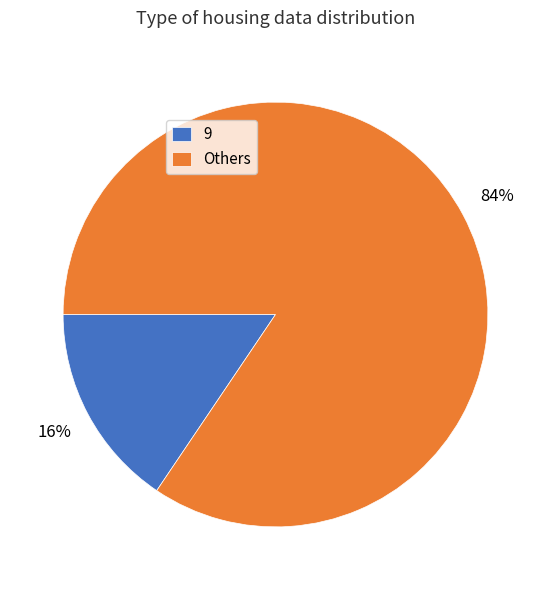

To the nearest percent, what is the average slice percentage?

50%